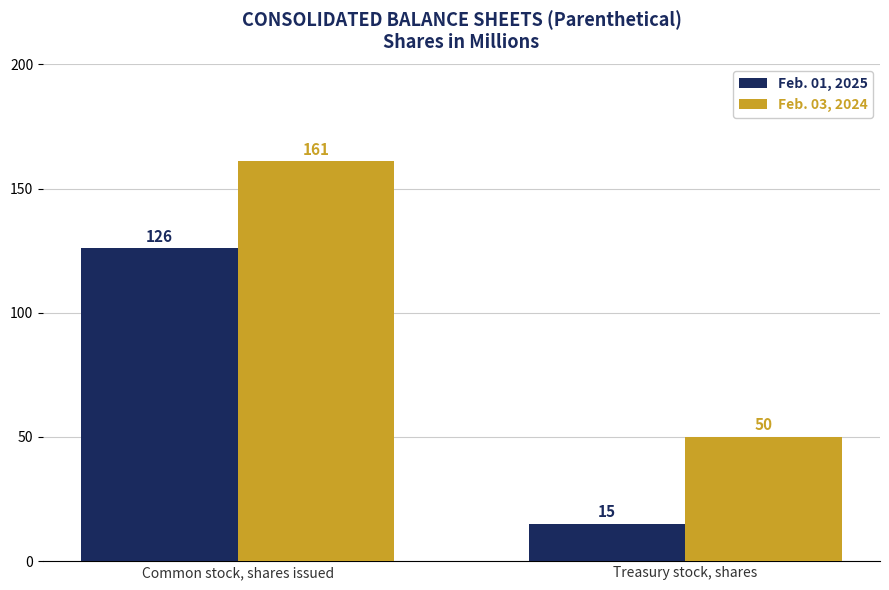

Which category has the lowest value across all series?

Treasury stock, shares